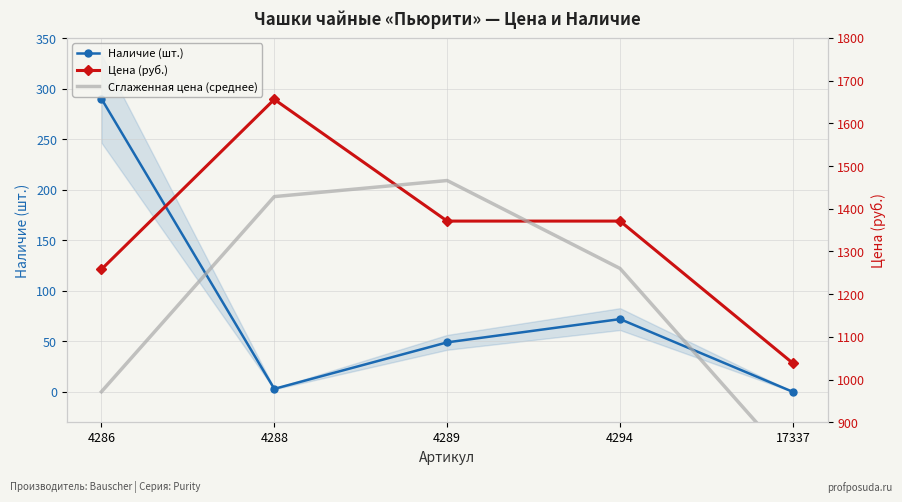

Rank the series at 4289 from highest to lowest value.

Сглаженная цена (среднее), Цена (руб.), Наличие (шт.)